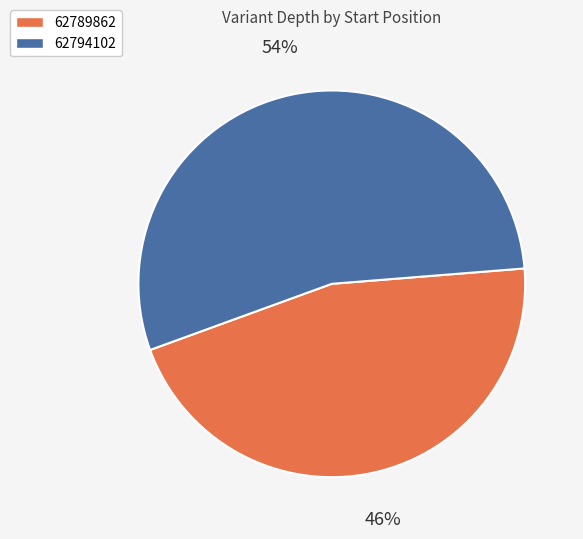

Count the number of slices in the pie.

2